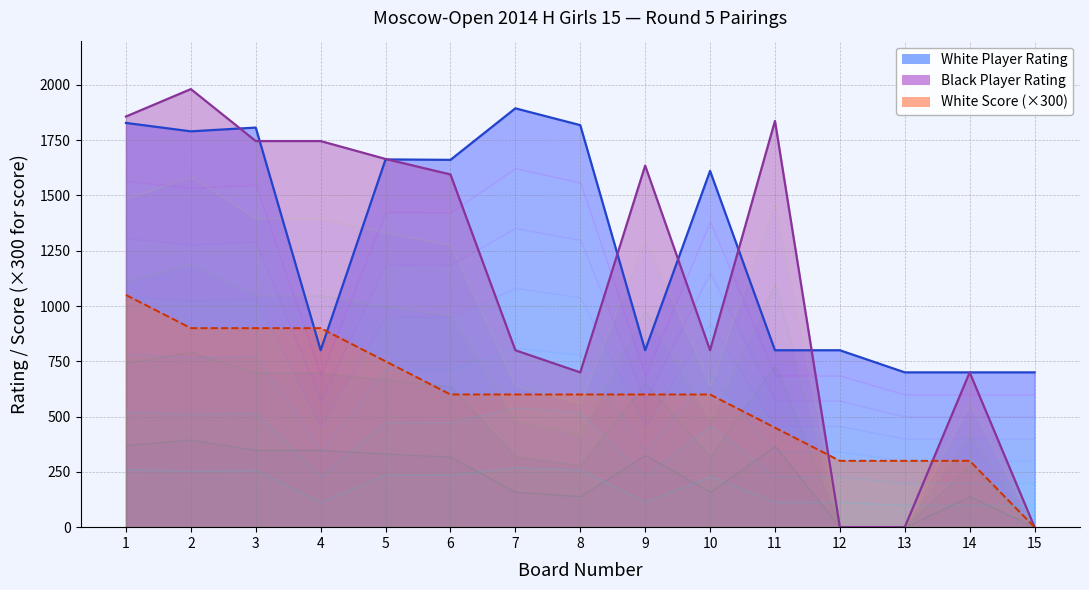

How many values in Black Player Rating are above zero?

12